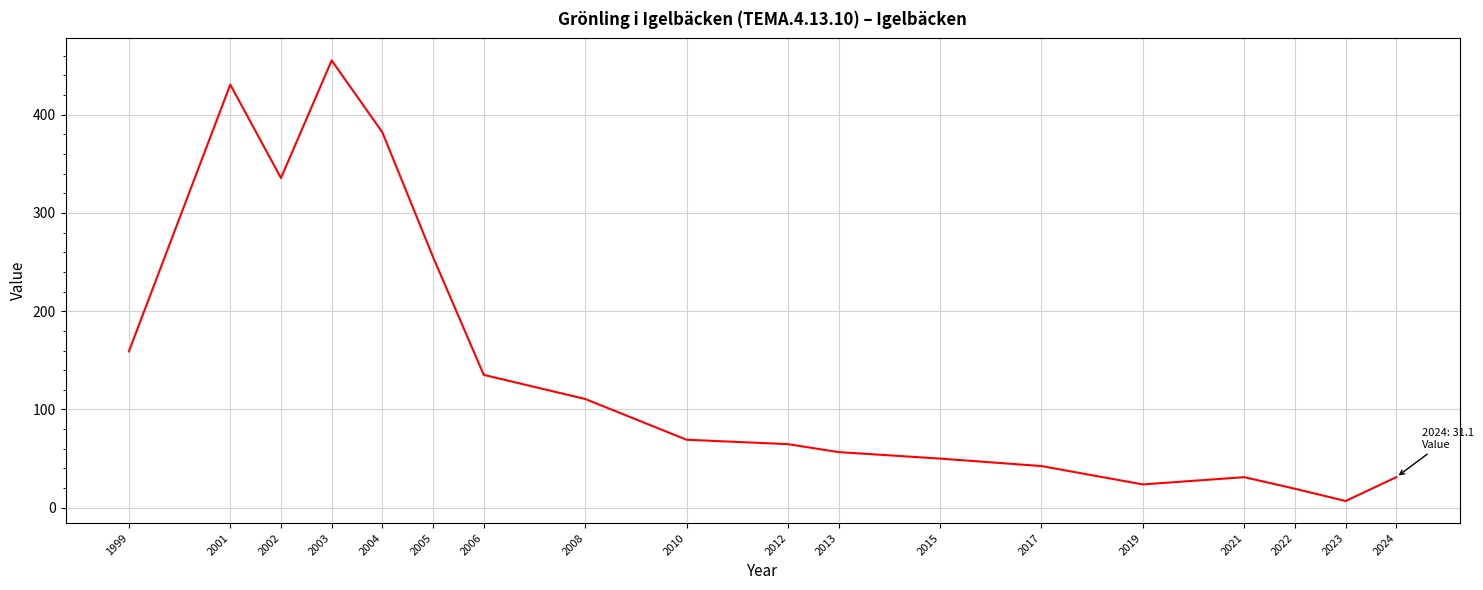

Which has a higher value, 2001 or 2003?

2003